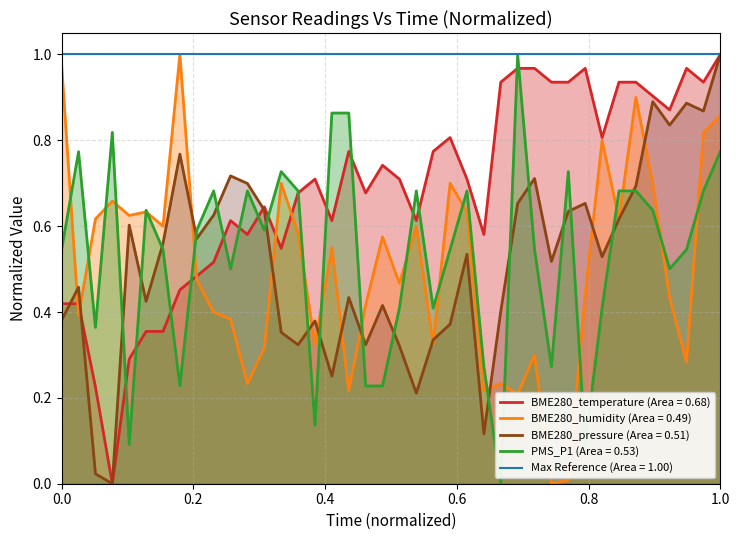

What is the sum of the PMS_P1 values at 00:26 and 01:19?

0.9